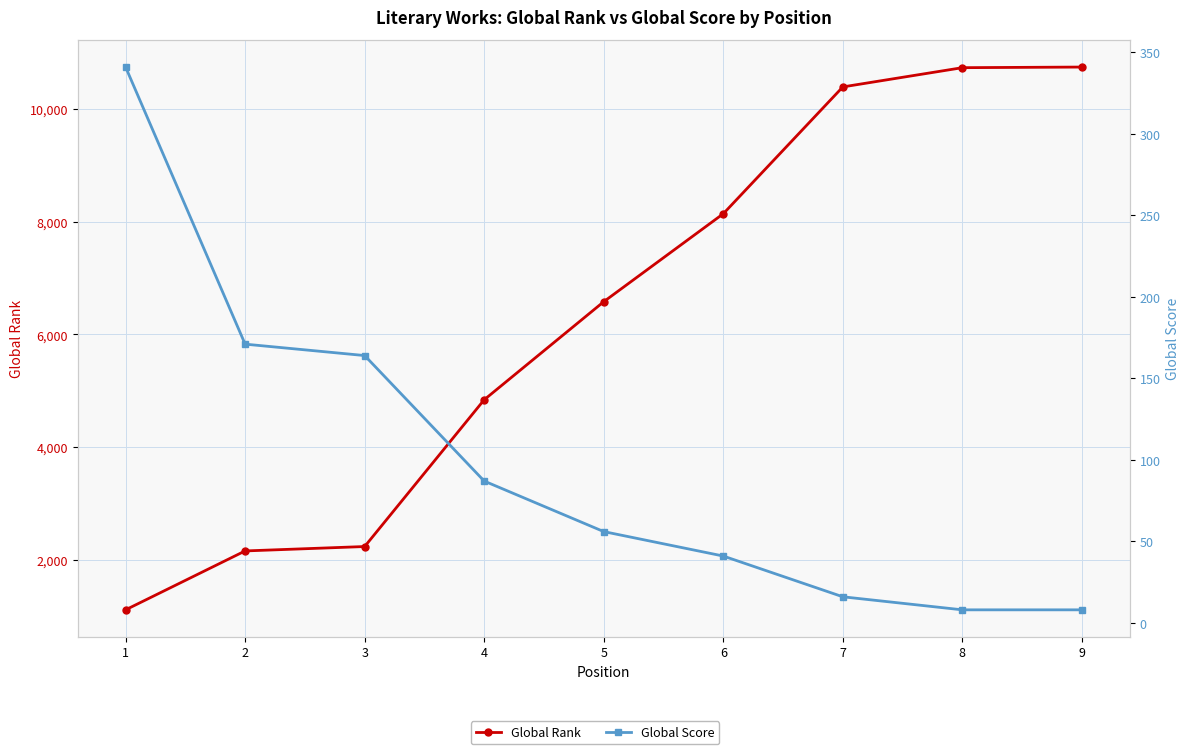

Reading right to left, extract all data points from this chart.

Global Rank: 10739	10728	10387	8139	6580	4842	2240	2162	1118
Global Score: 8	8	16	41	56	87	164	171	341